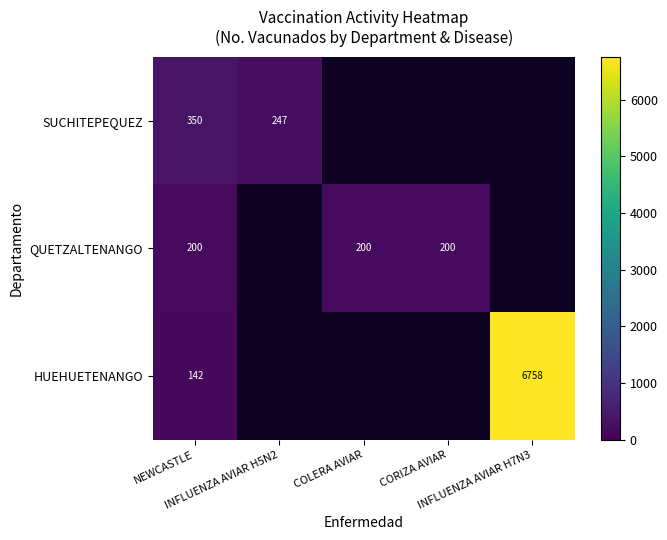

List the series in order of their overall mean, lowest first.

SUCHITEPEQUEZ, QUETZALTENANGO, HUEHUETENANGO